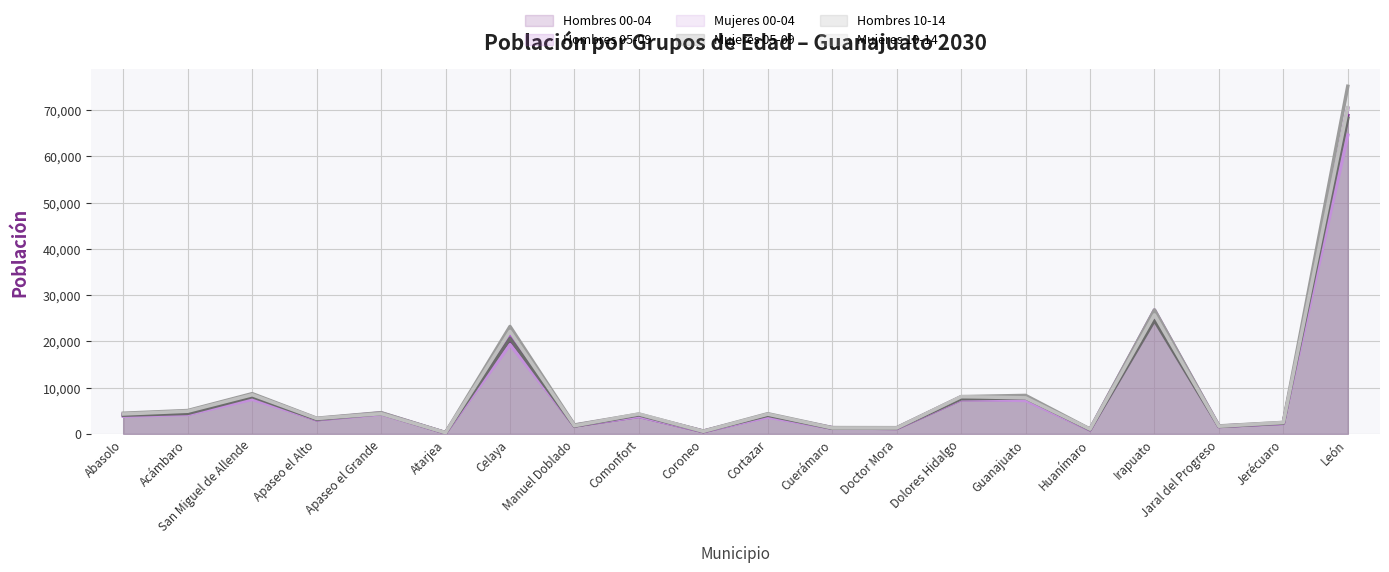

At which label is Hombres 05-09 closest to 35334?

Irapuato